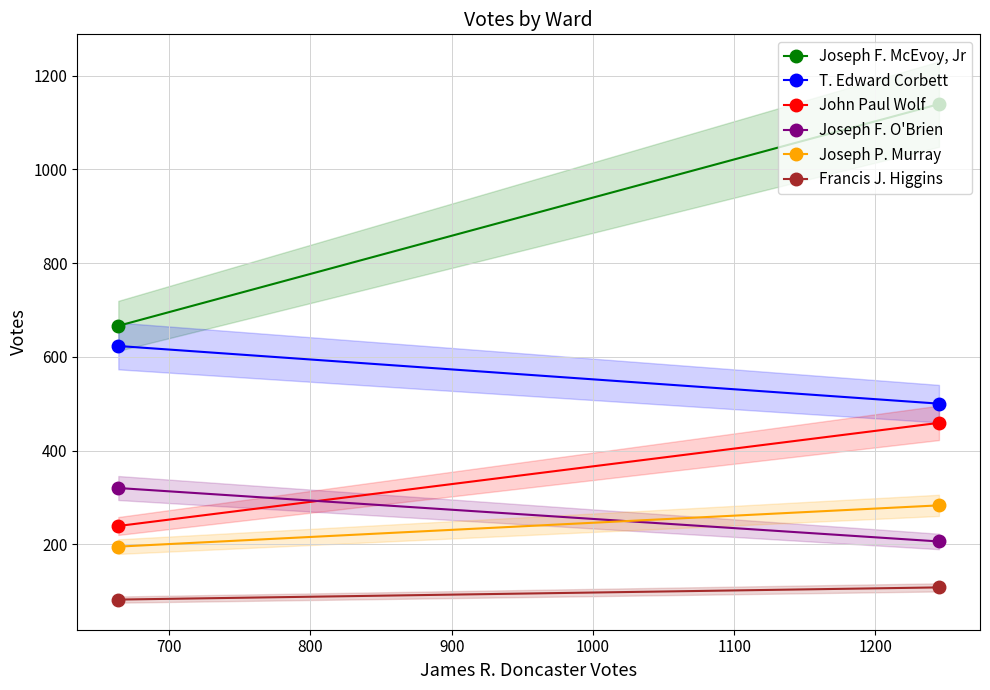

How many lines are shown in the chart?

6